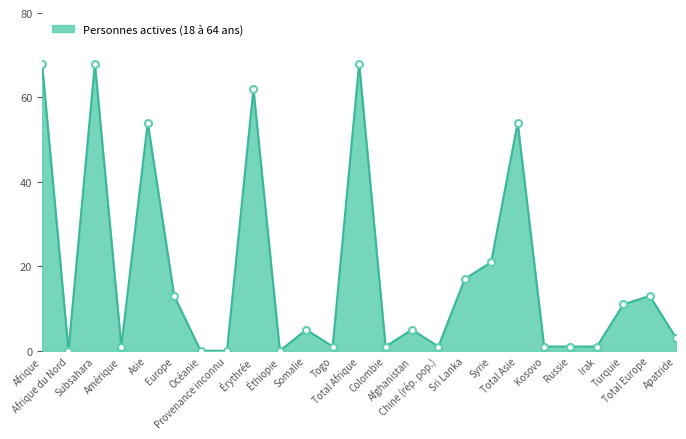

What is the sum of all values?

469